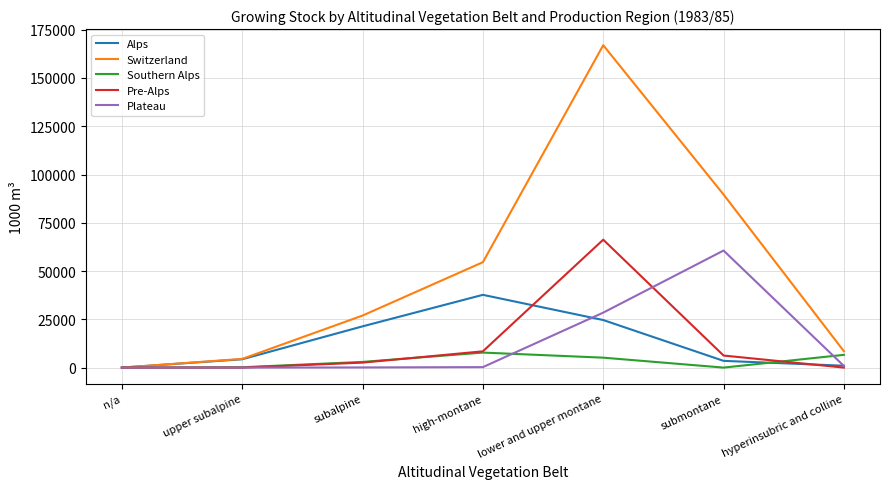

True or false: Pre-Alps has a value of 66232 at lower and upper montane.

True